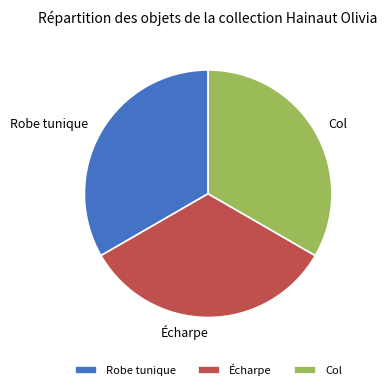

Does Écharpe represent more than half of the total?

No